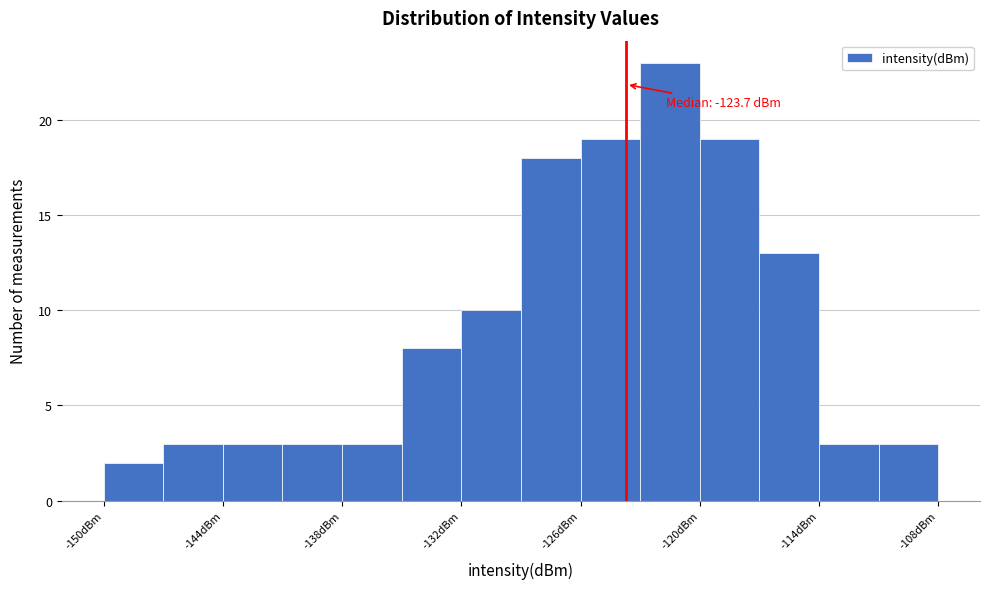

Read against the x-axis, roughly where is the centre of the tallest bar?

-121